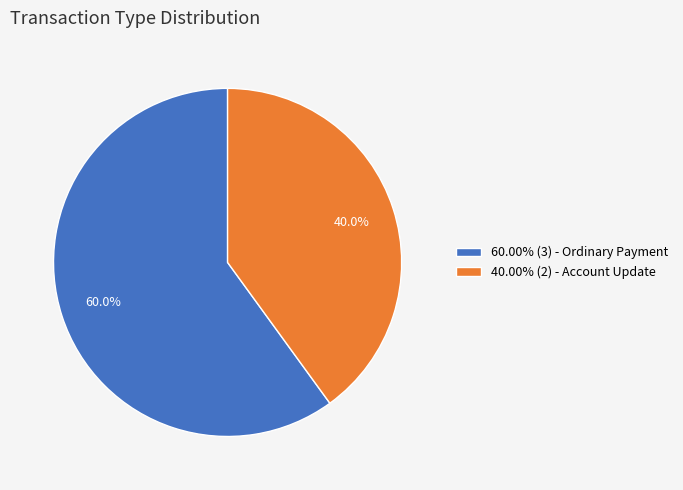

Combined, what portion of the pie is 40.00% (2) - Account Update and 60.00% (3) - Ordinary Payment?

100.0%